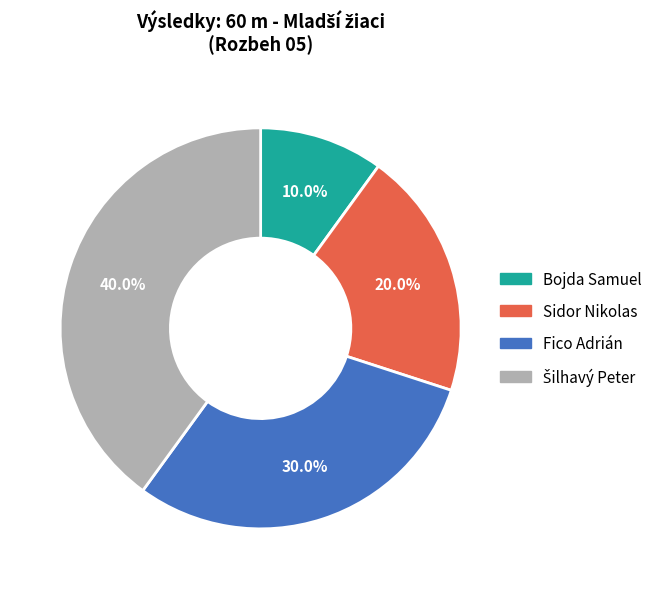

Which slice is the smallest?

Bojda Samuel